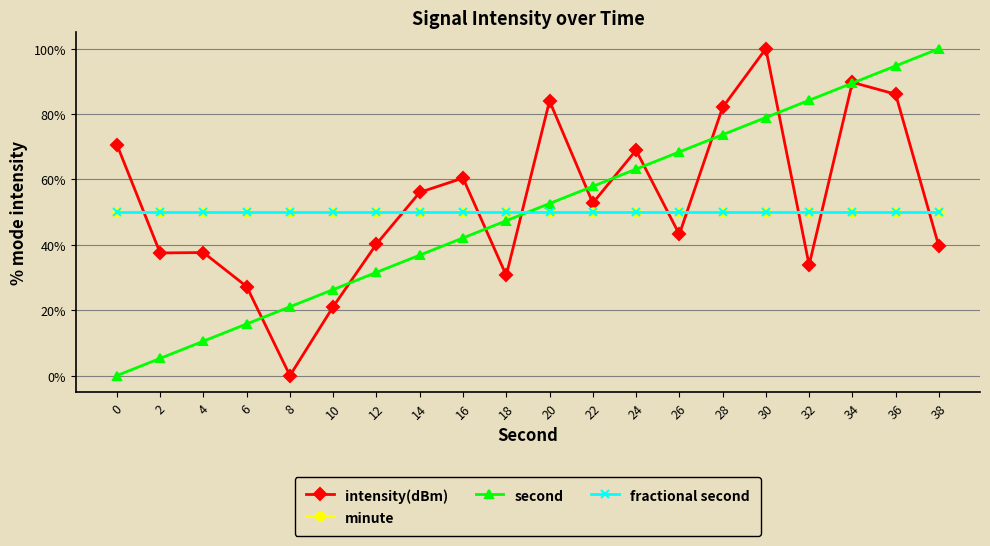

Does the chart have visible grid lines?

Yes